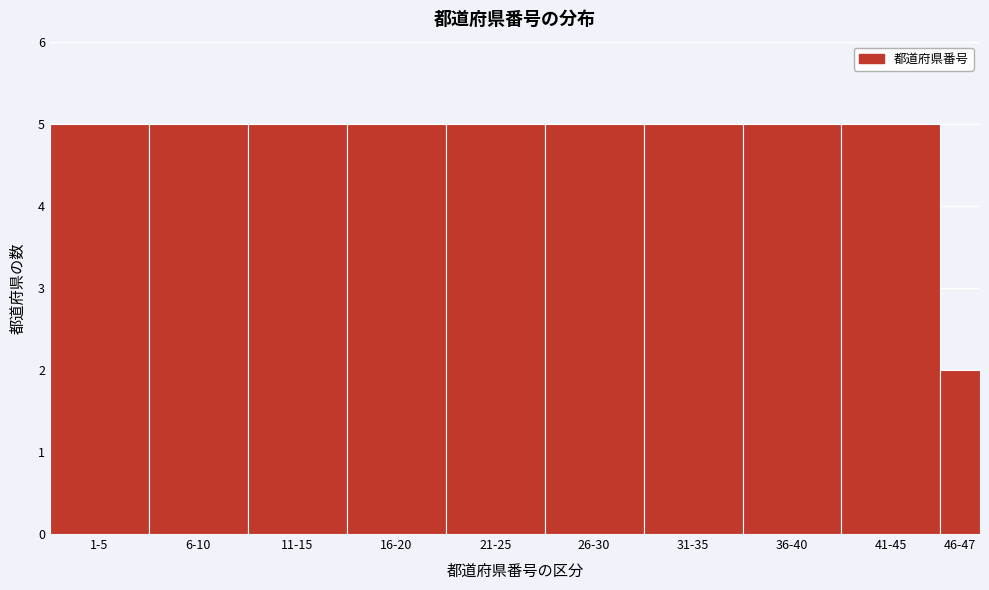

Reading left to right, what are all the values shown in this chart?

1-5=5	6-10=5	11-15=5	16-20=5	21-25=5	26-30=5	31-35=5	36-40=5	41-45=5	46-47=2